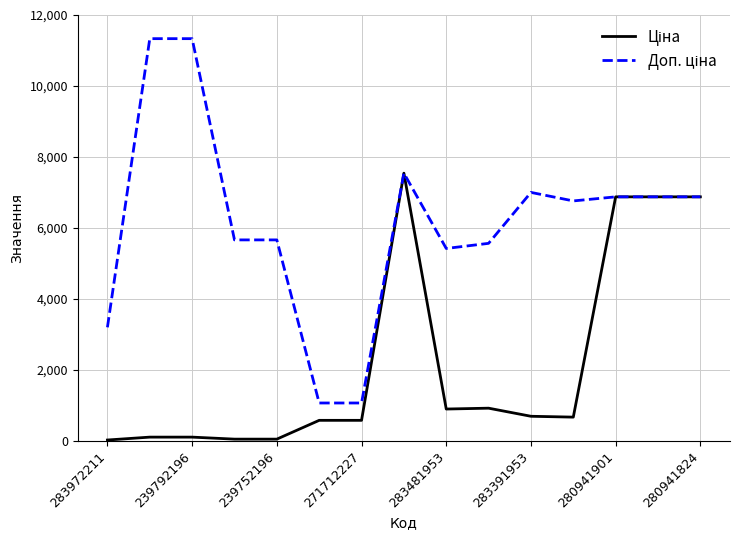

At how many categories does at least one series exceed 10442?

2